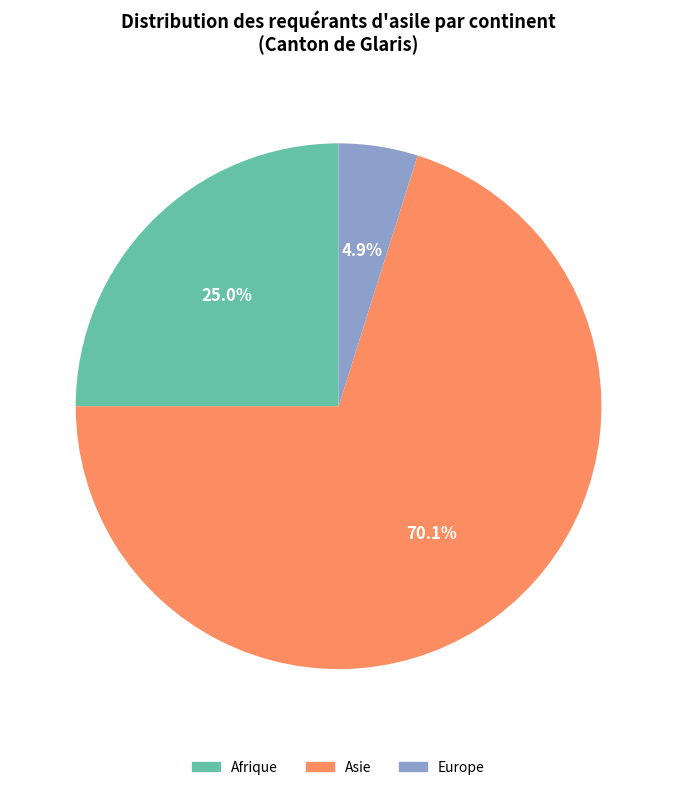

Is there any slice that represents more than half of the pie?

Yes